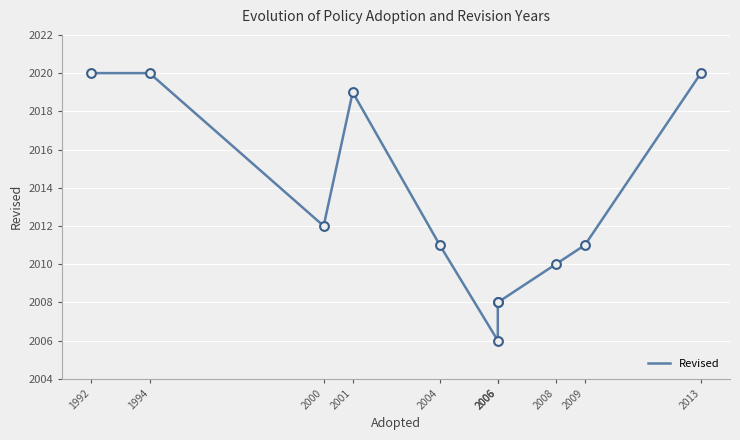

What is the ratio of the value at 2008 to the value at 1994?

1.0